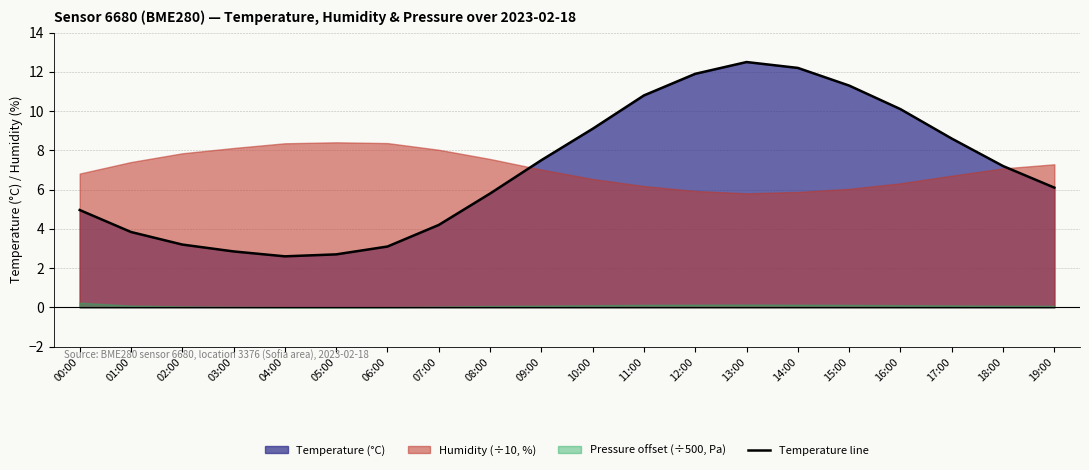

List the labels in order of value, smallest first.

04:00, 05:00, 03:00, 06:00, 02:00, 01:00, 07:00, 00:00, 08:00, 19:00, 18:00, 09:00, 17:00, 10:00, 16:00, 11:00, 15:00, 12:00, 14:00, 13:00